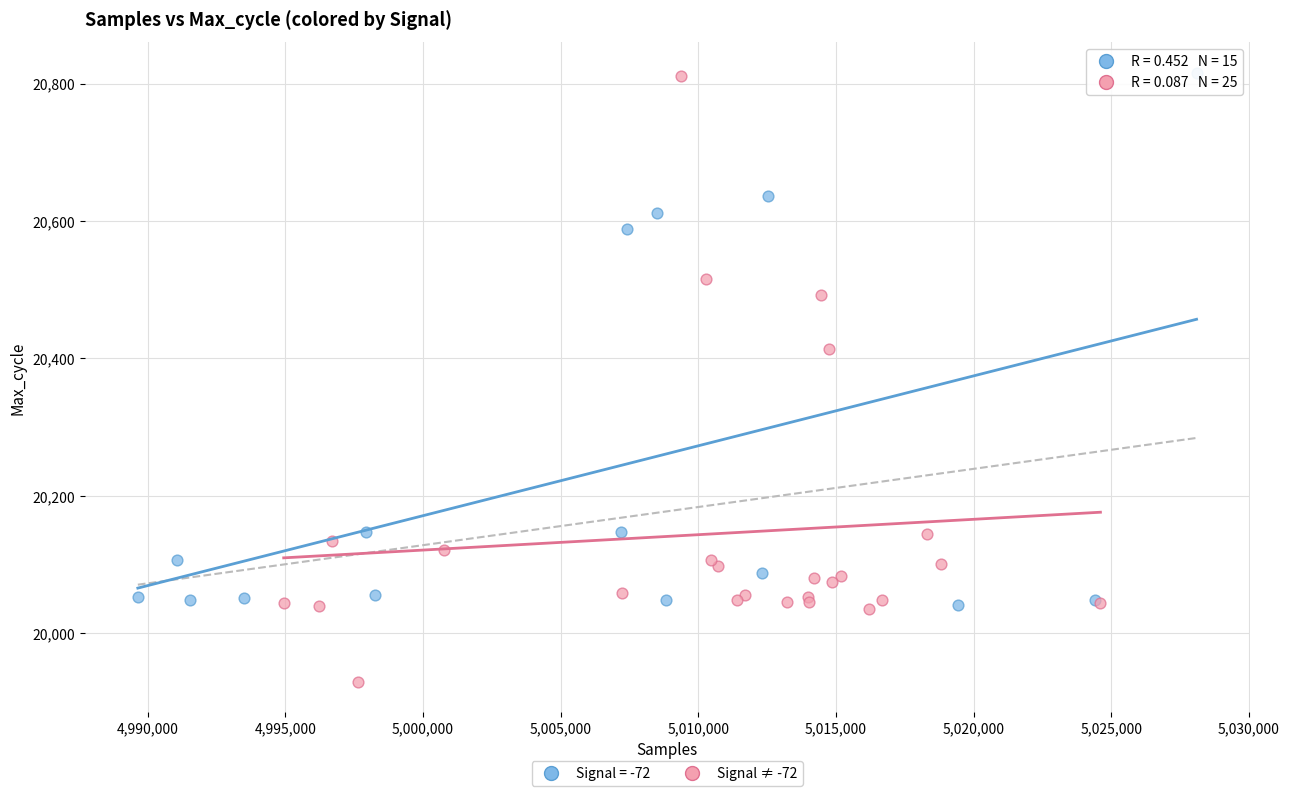

Which series contains the lowest Y value?

Signal ≠ -72